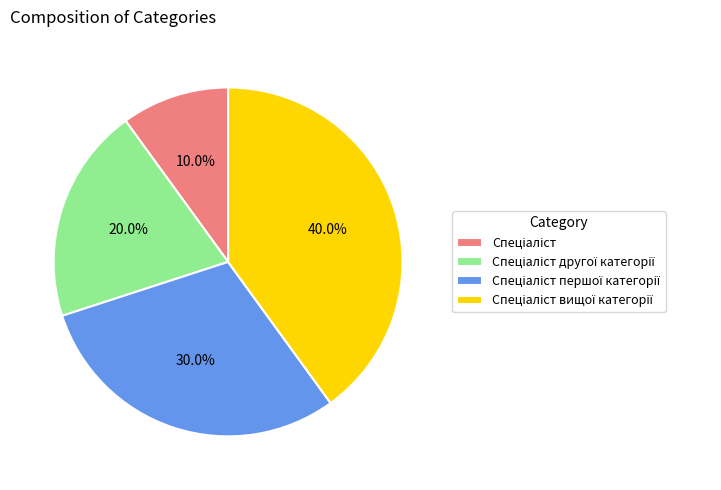

Is there any slice that represents more than half of the pie?

No